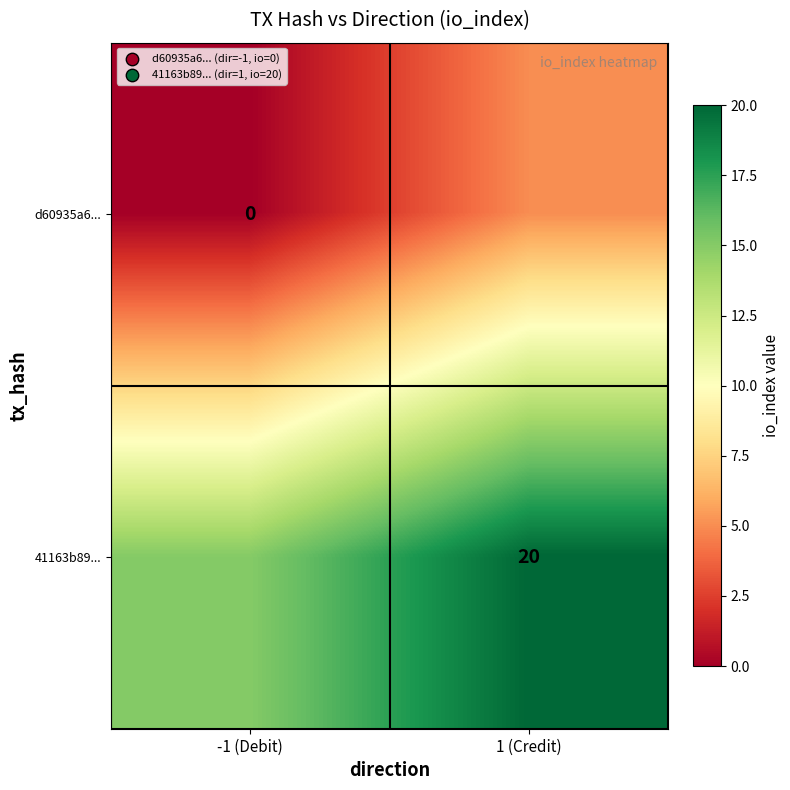

Is it true that 41163b89... equals 20 at 1 (Credit)?

True